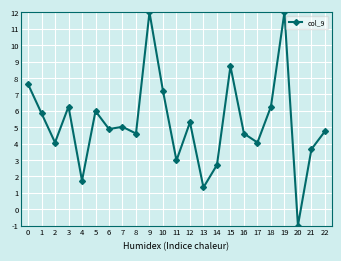

Approximately how many times larger is the value at 9 compared to 14?

4.5